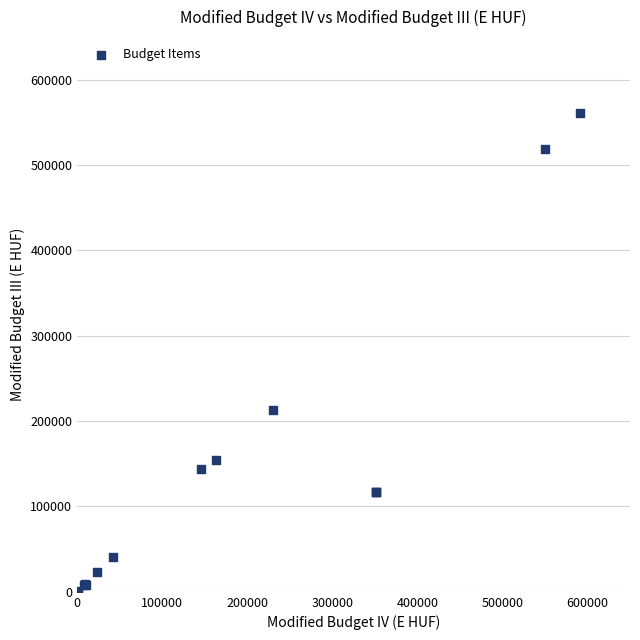

What Y value in the scatter plot is closest to 280388?

212599